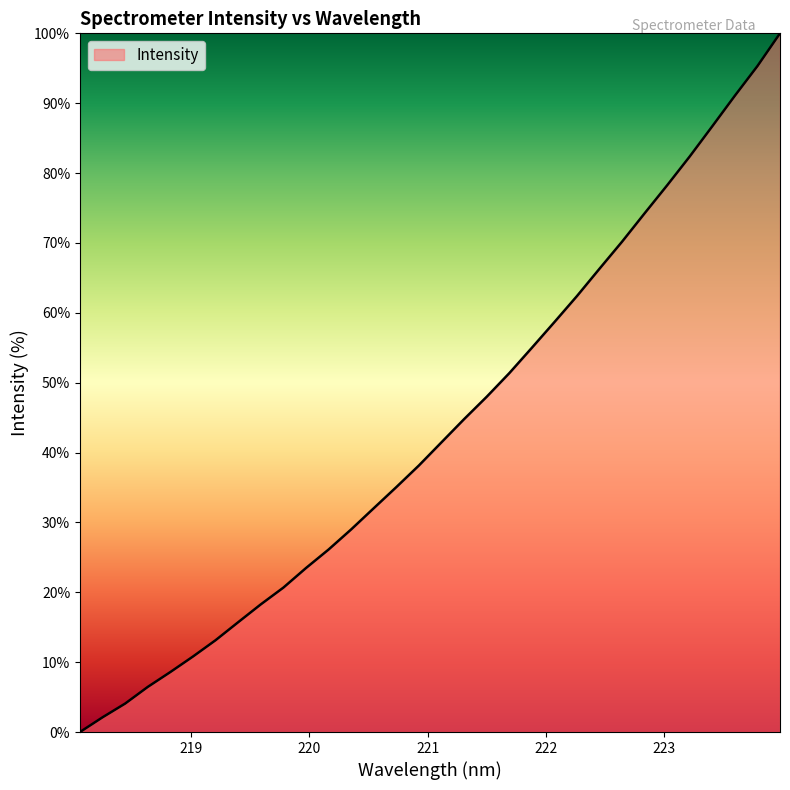

What is the maximum value shown in the chart?

100.0